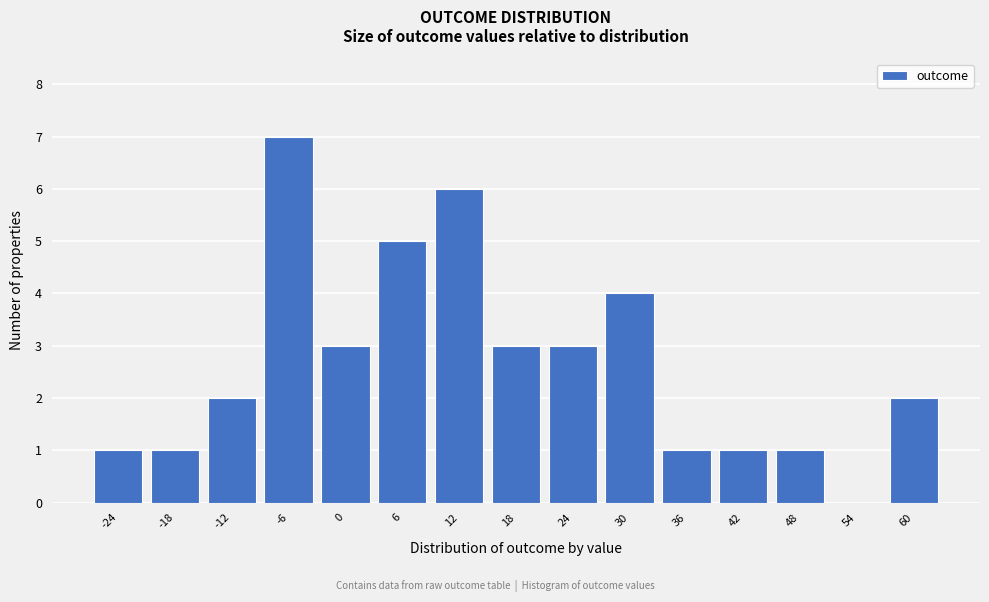

Reading left to right, list all the values displayed in this chart.

-24=1	-18=1	-12=2	-6=7	0=3	6=5	12=6	18=3	24=3	30=4	36=1	42=1	48=1	54=0	60=2